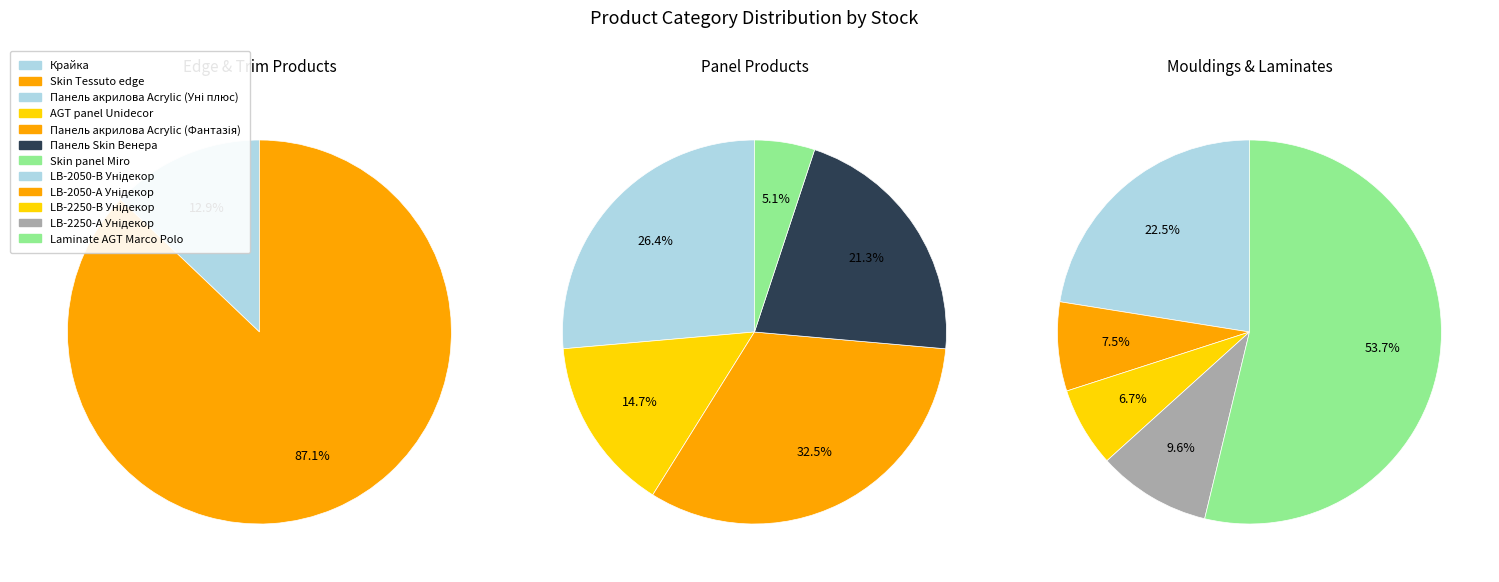

Which category has the biggest portion of the pie?

Skin Tessuto edge